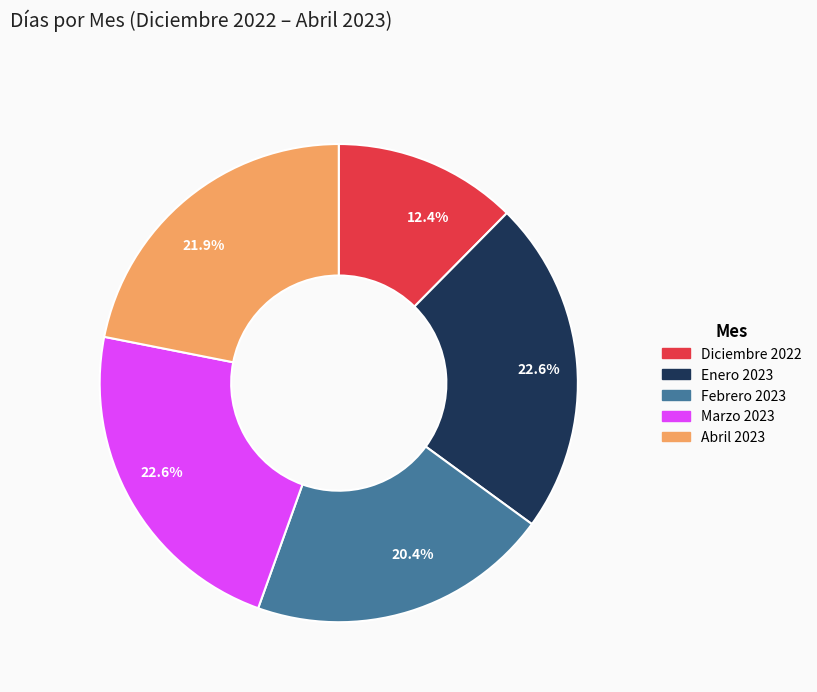

Count the number of slices in the pie.

5